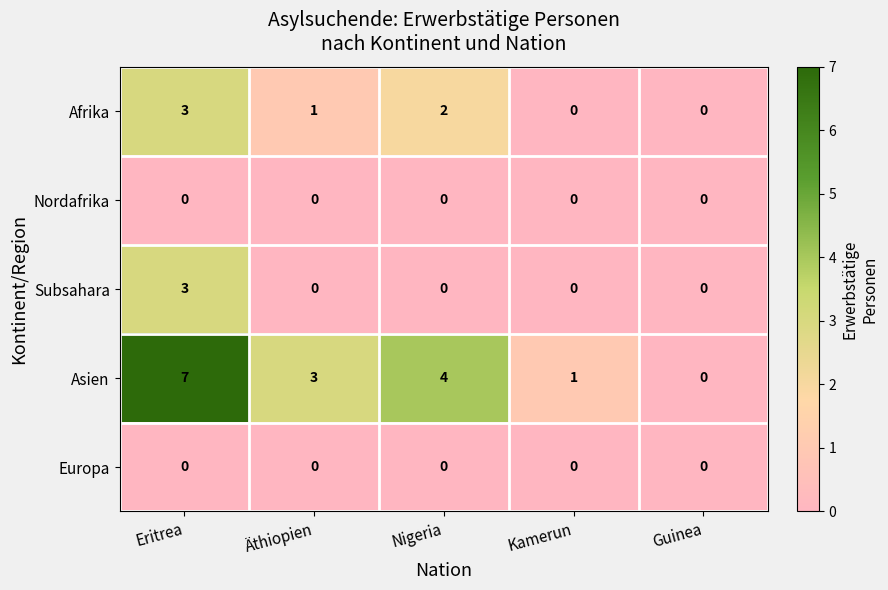

Is it true that Subsahara equals 0 at Nigeria?

True